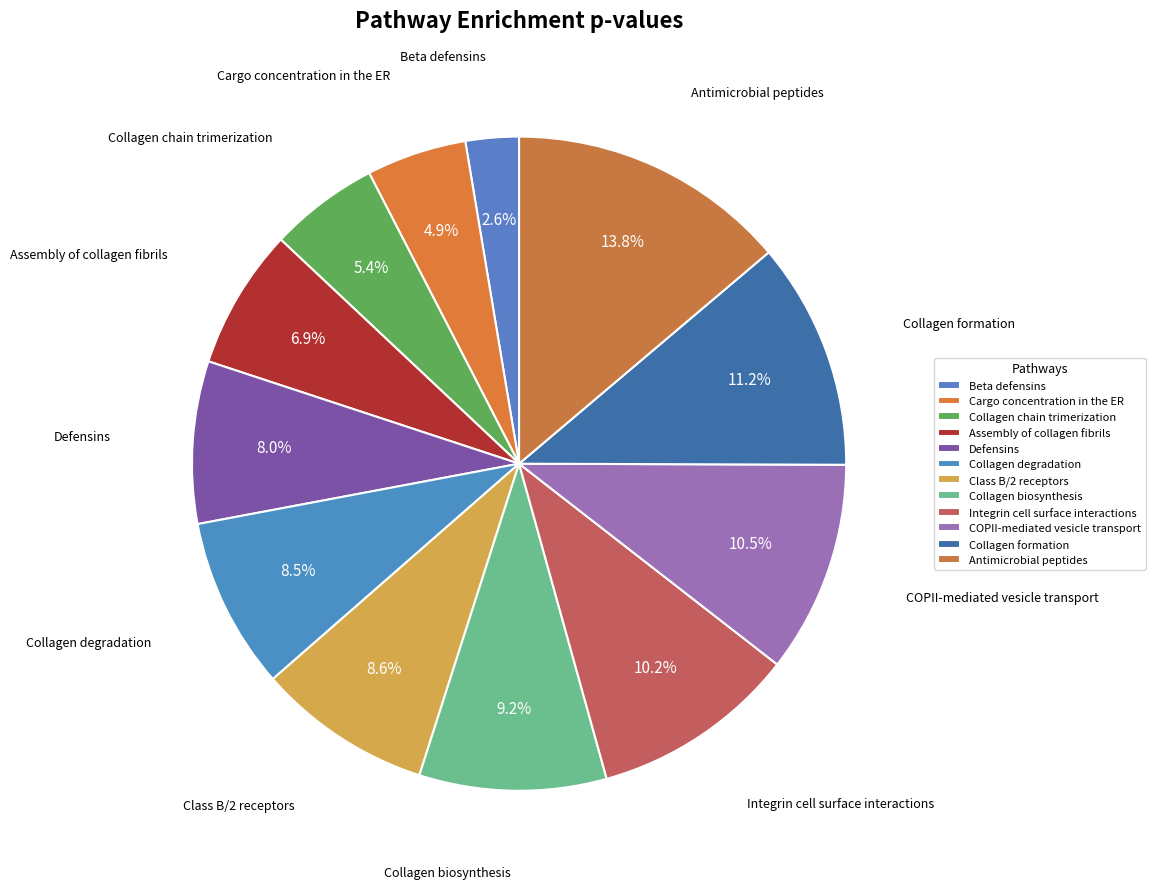

Do Defensins and Integrin cell surface interactions together represent more than half of the pie?

No